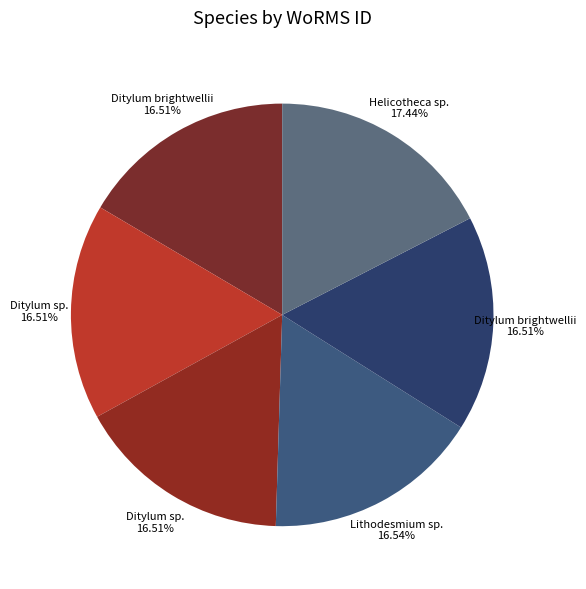

How many segments does this pie chart have?

6